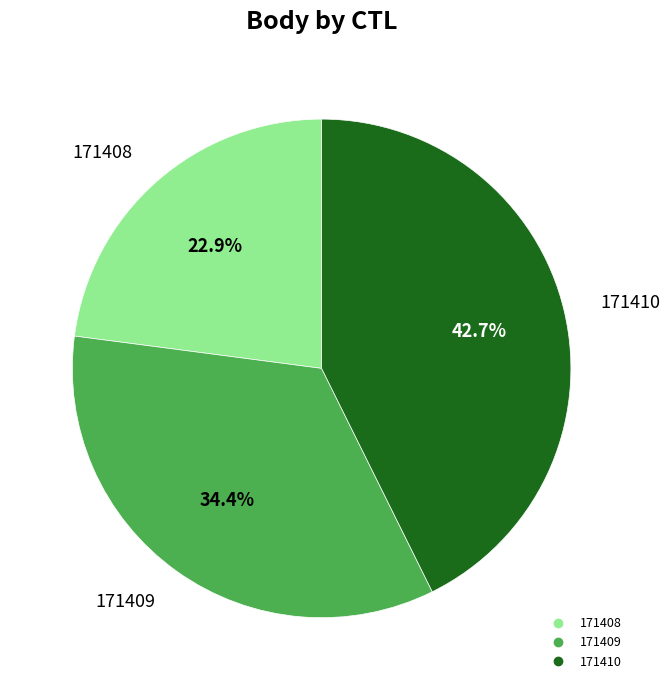

Is the sum of 171409 and 171408 greater than half?

Yes